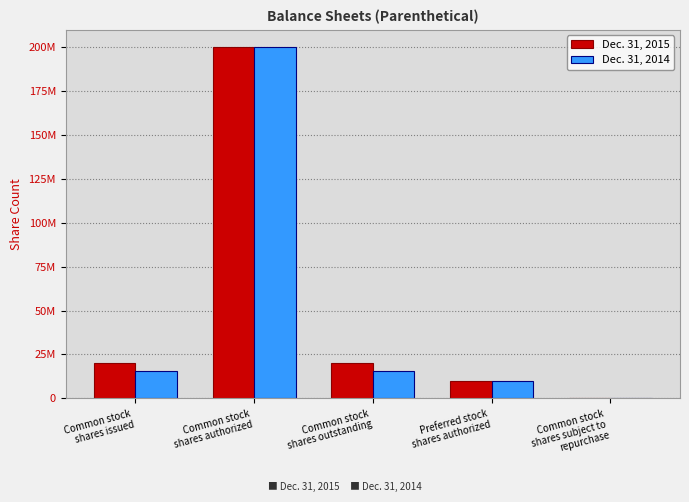

What are all the series names shown in the legend?

Dec. 31, 2015, Dec. 31, 2014